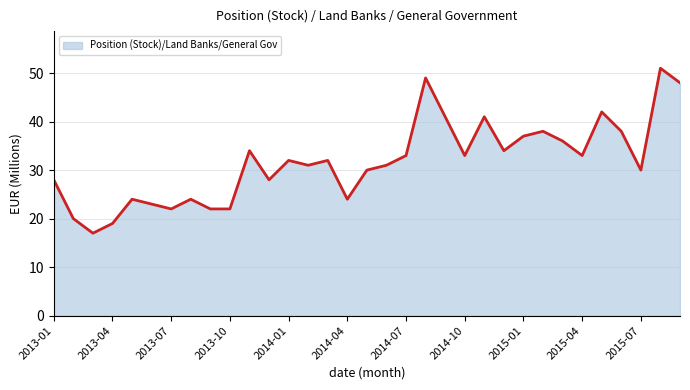

How many lines are shown in the chart?

1